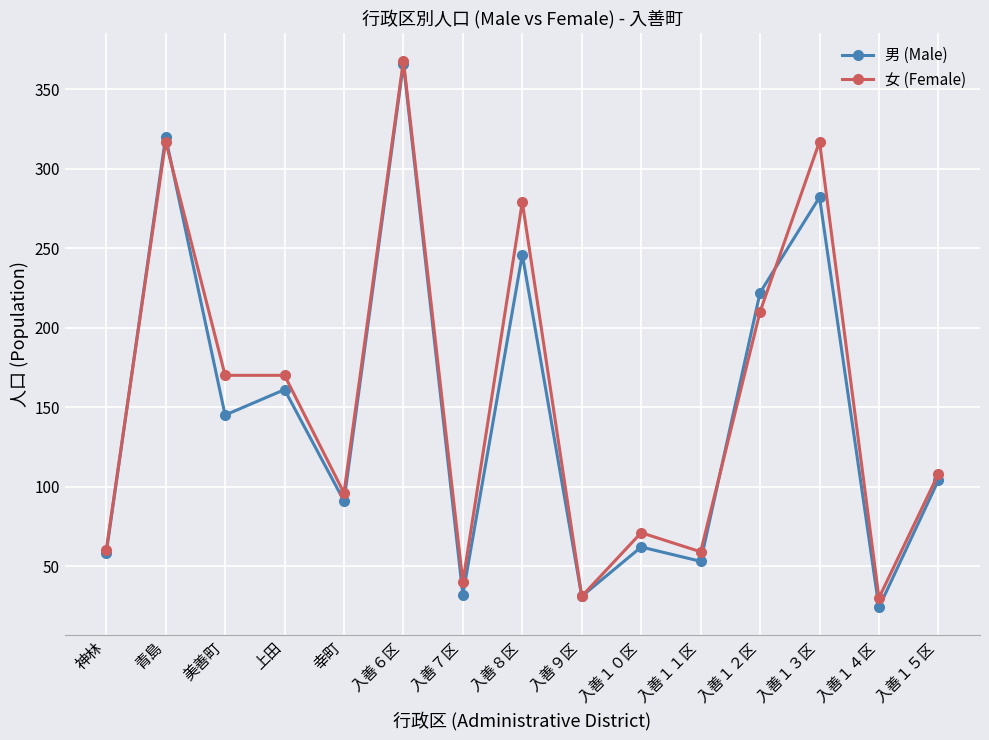

What is the label of the 10th point from the left?

入善１０区